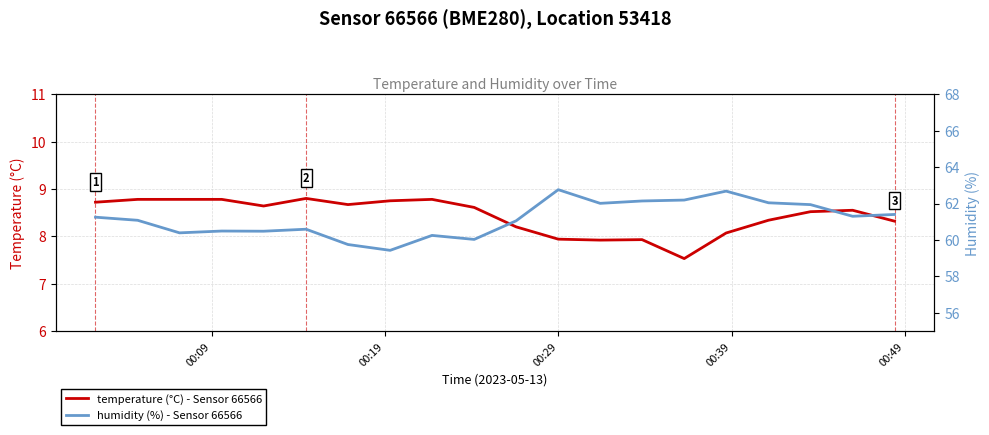

Count the number of categories in the chart.

20